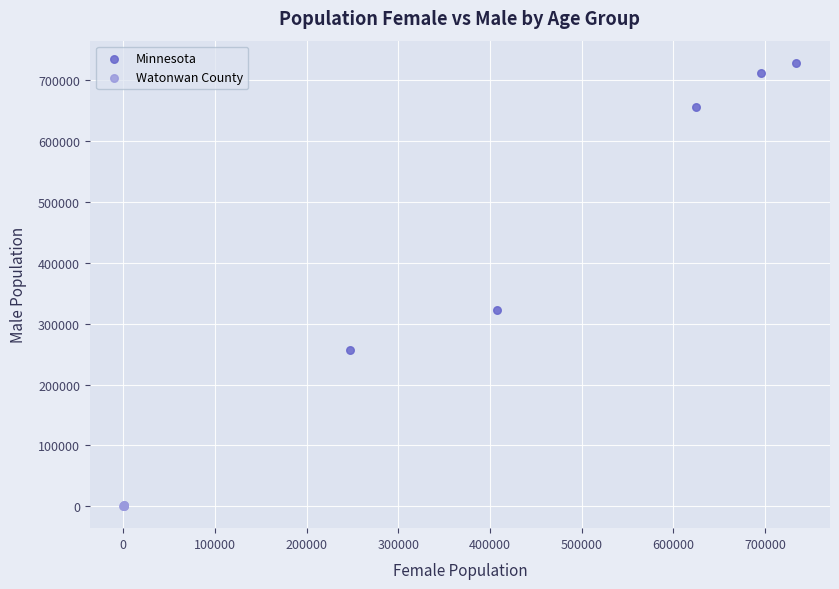

What are all the series names shown in the legend?

Minnesota, Watonwan County